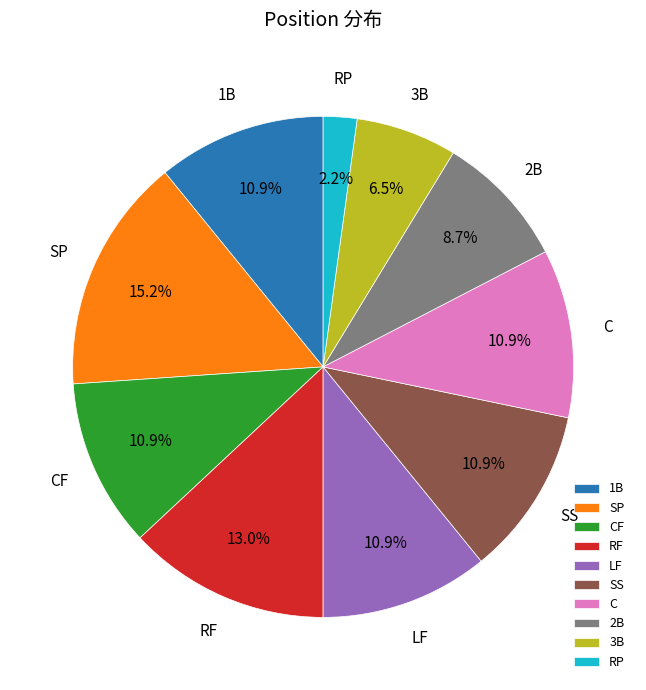

True or false: SS accounts for 22% of the total.

False